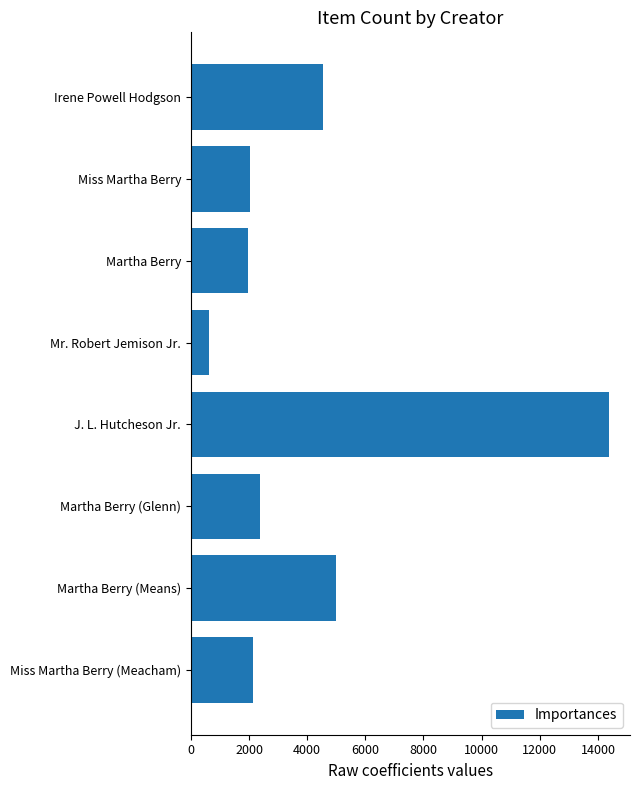

Reading top to bottom, what are all the values shown in this chart?

Irene Powell Hodgson=4534	Miss Martha Berry=2036	Martha Berry=1974	Mr. Robert Jemison Jr.=608	J. L. Hutcheson Jr.=14382	Martha Berry (Glenn)=2374	Martha Berry (Means)=5003	Miss Martha Berry (Meacham)=2153